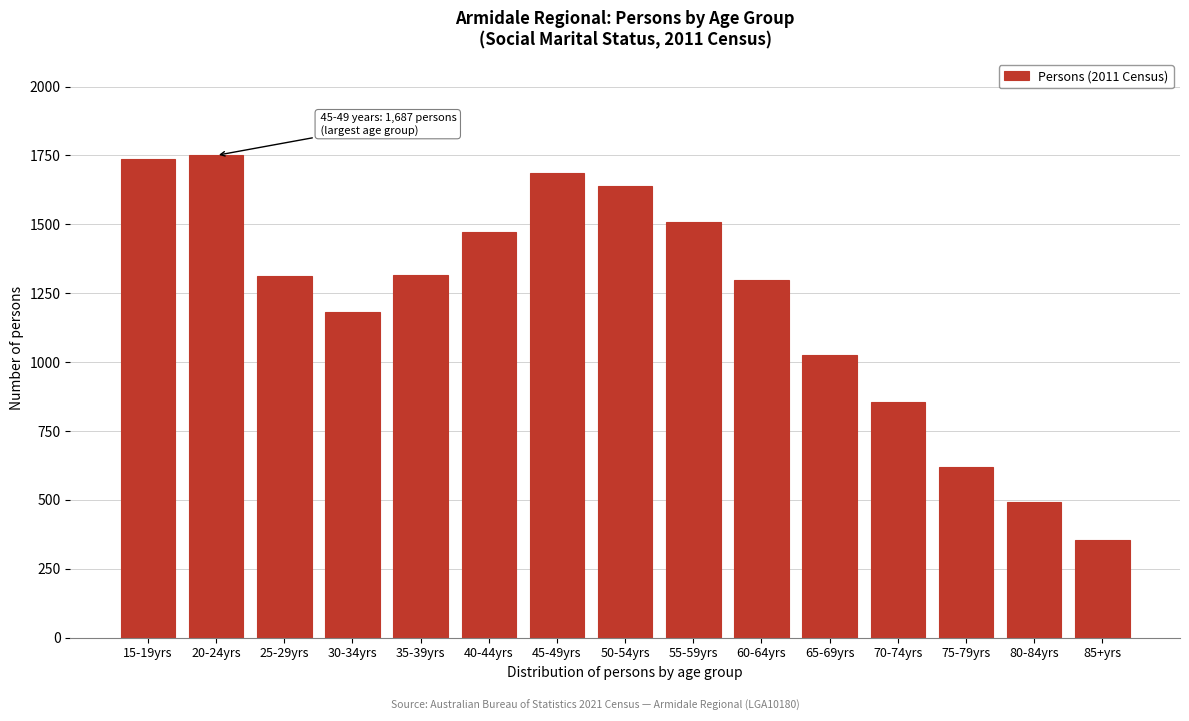

Where is the data nearest to the value 1052?

65-69yrs